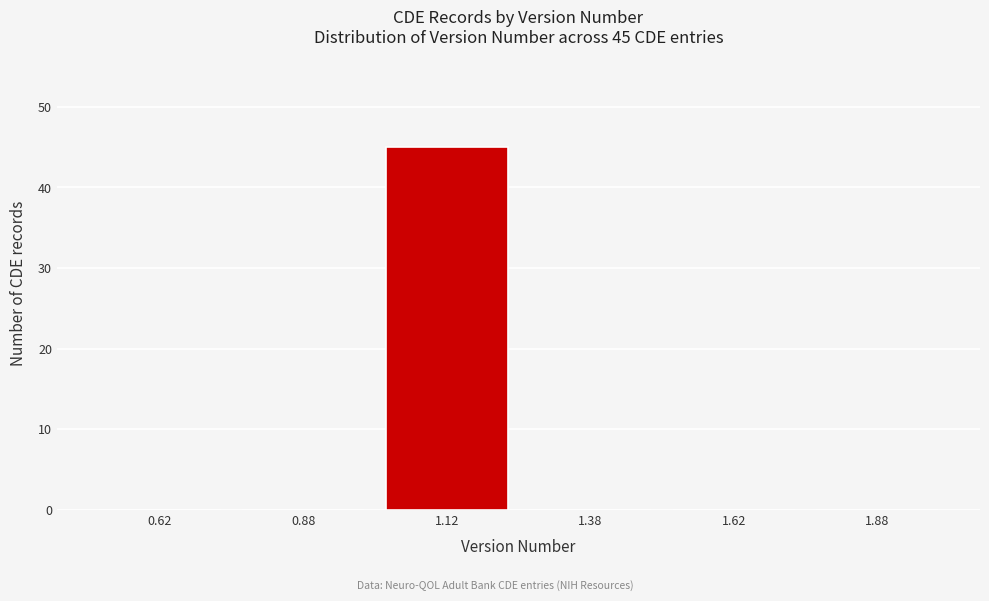

Which range on the x-axis has the tallest bar?

1.00 to 1.25